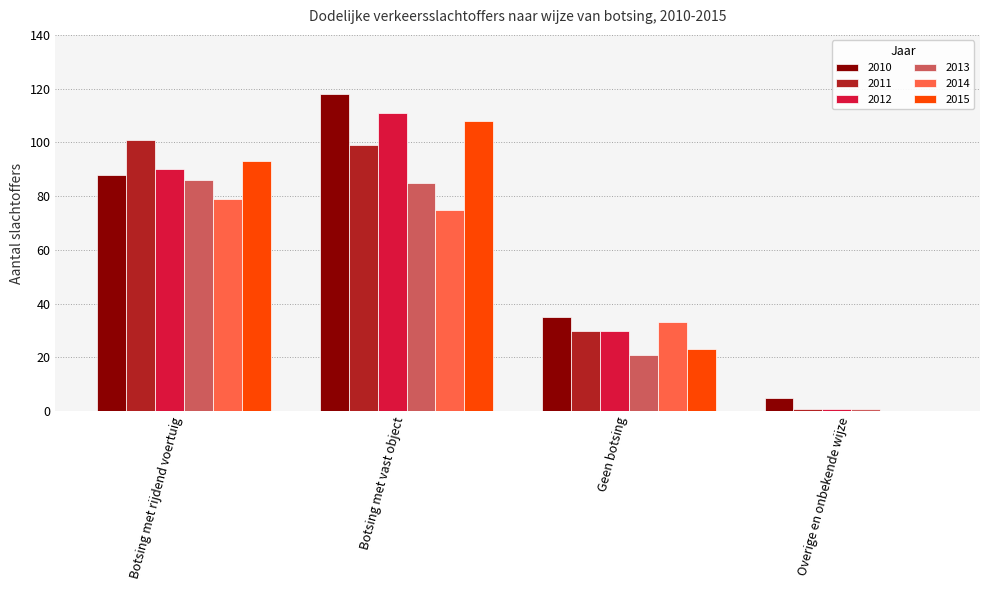

True or false: 2014 has a value of 0 at Overige en onbekende wijze.

True